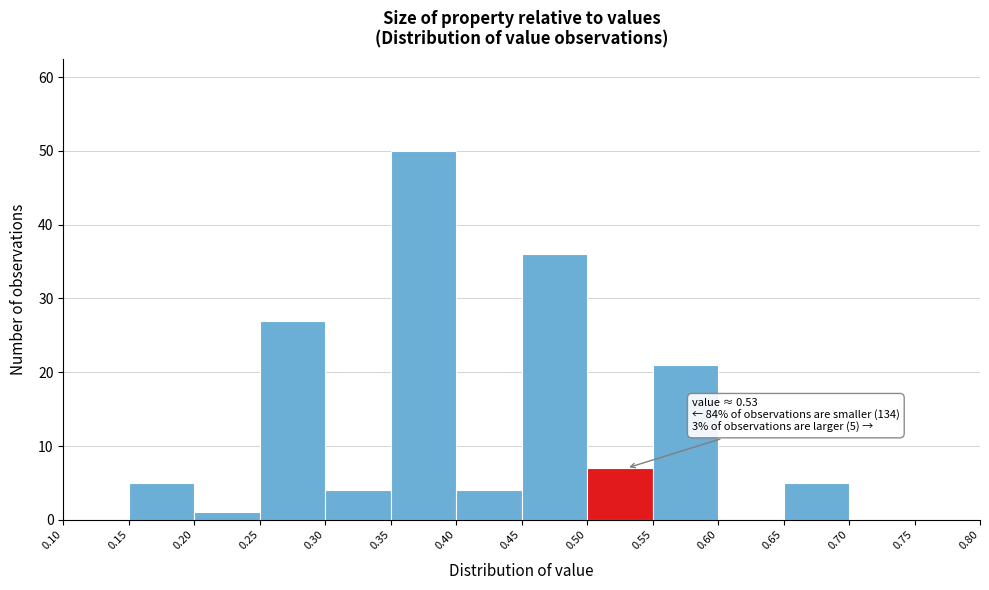

Which range on the x-axis has the tallest bar?

0.35 to 0.40